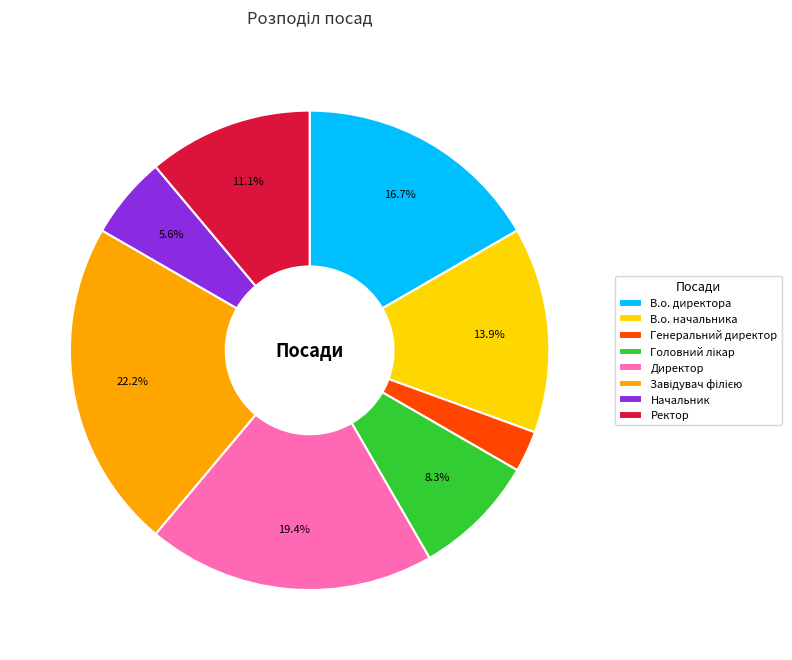

How much of the chart is everything except Начальник?

94.4%